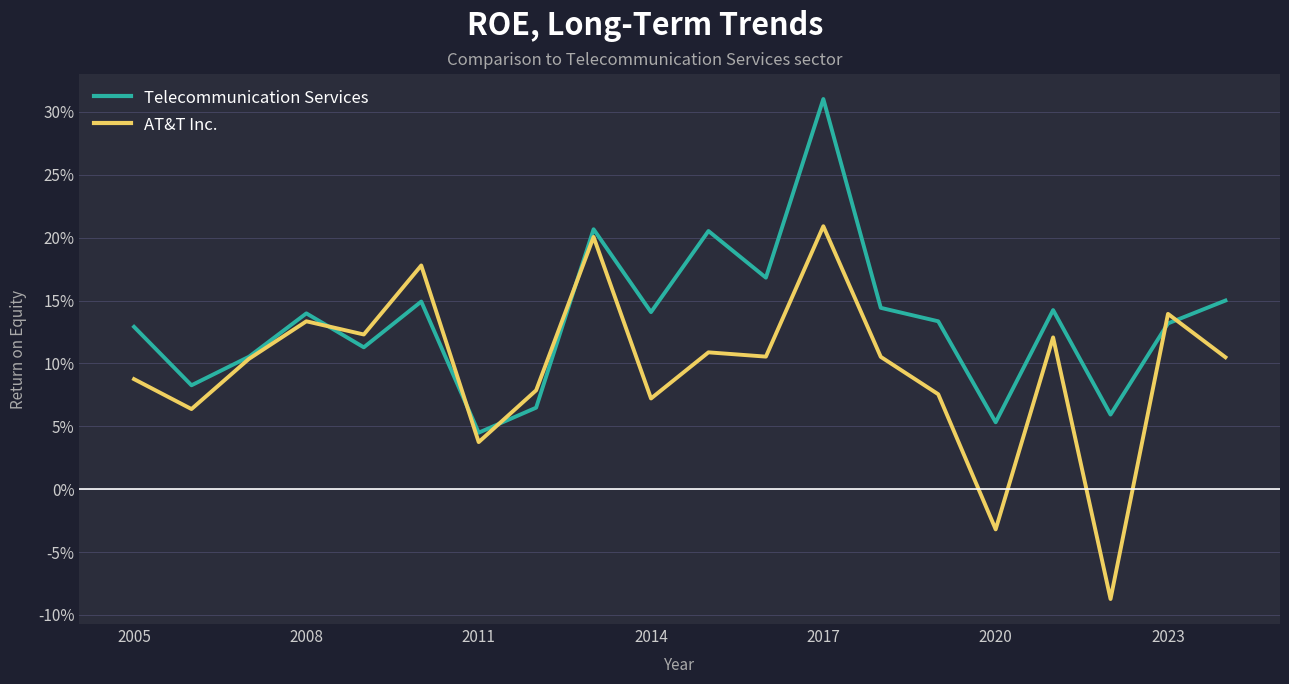

Does the chart have visible grid lines?

Yes